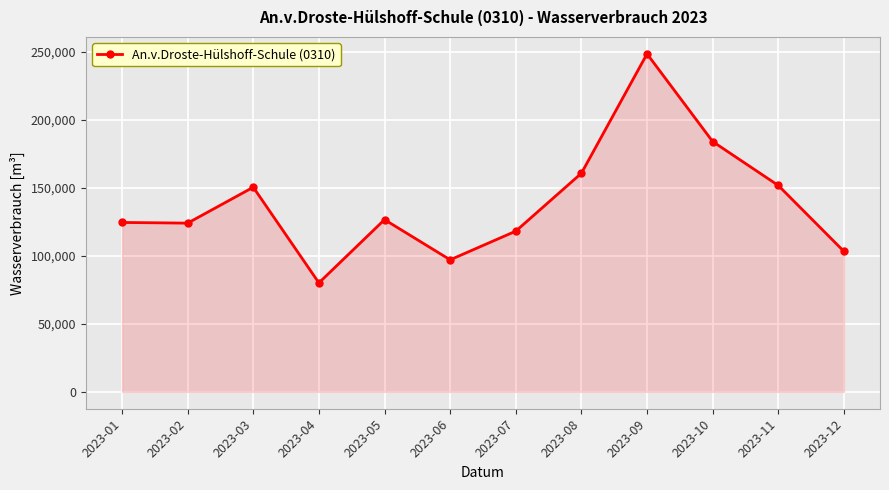

The value at 2023-11 is 95874. True or false?

False